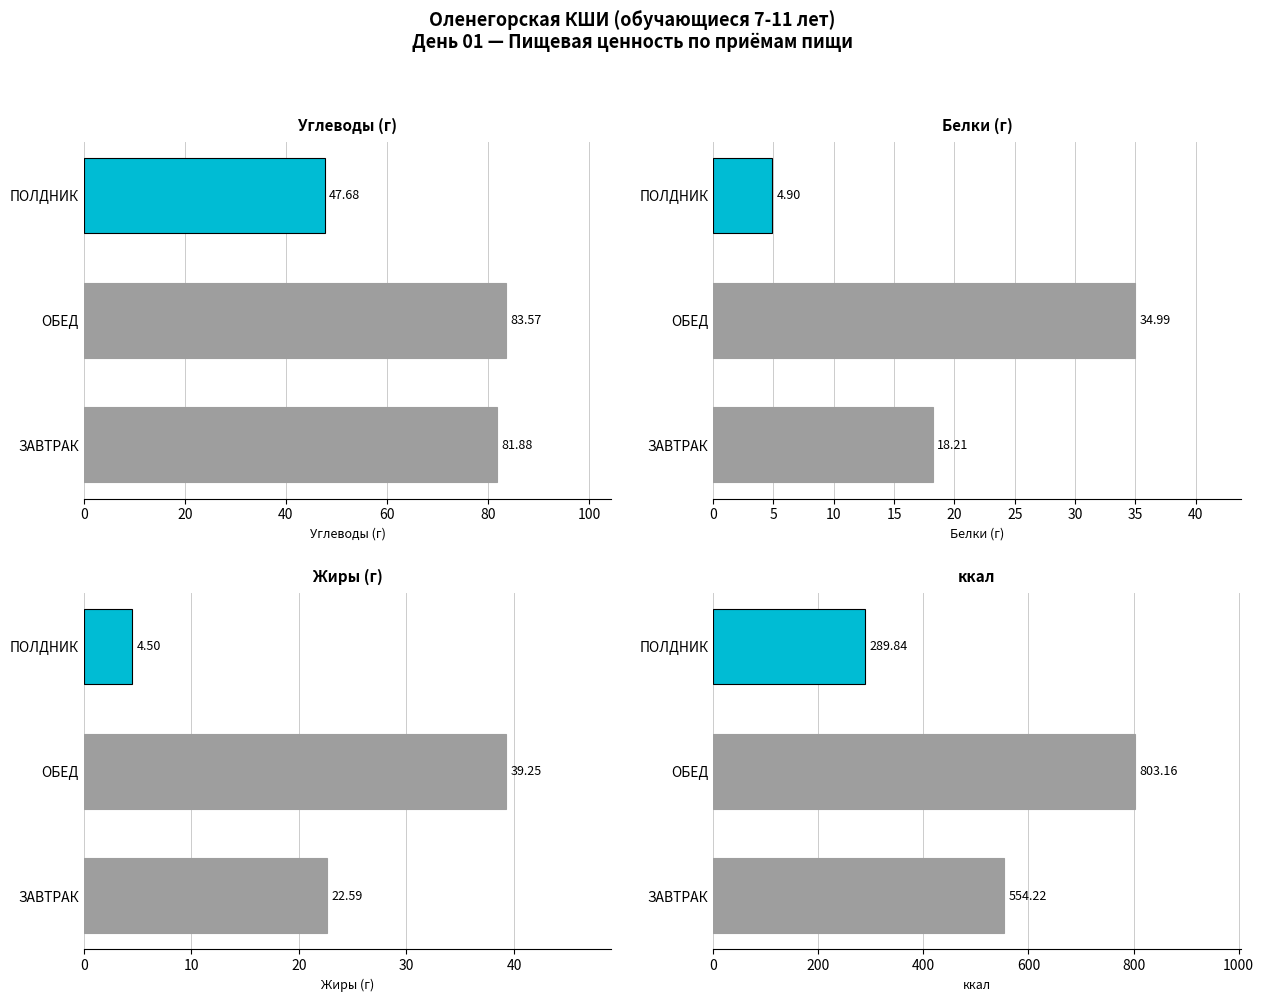

What is the value of the Белки bar at the 2nd from the left?

35.0